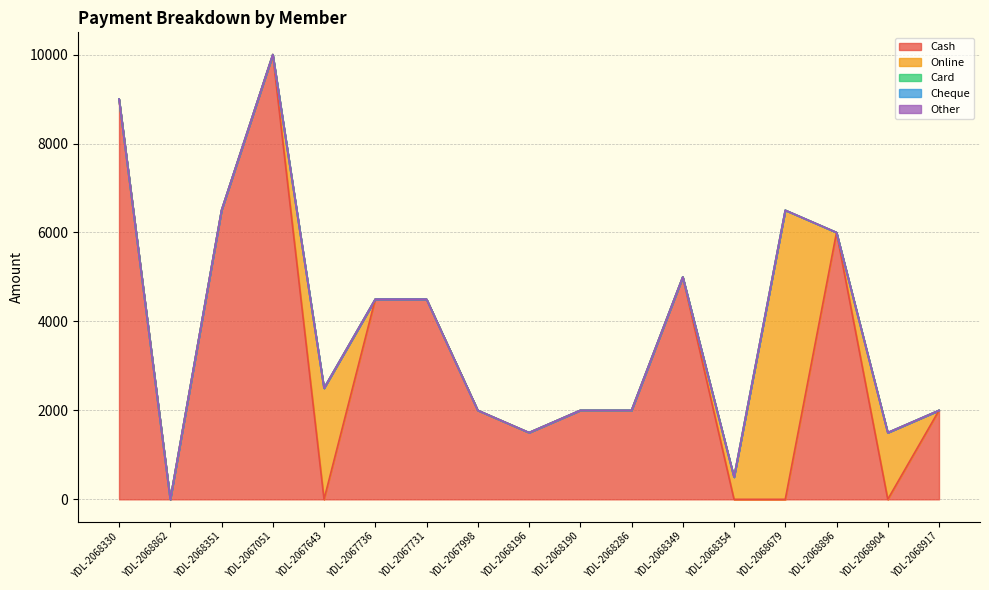

At which category is the sum across all series the highest?

YDL-2067051